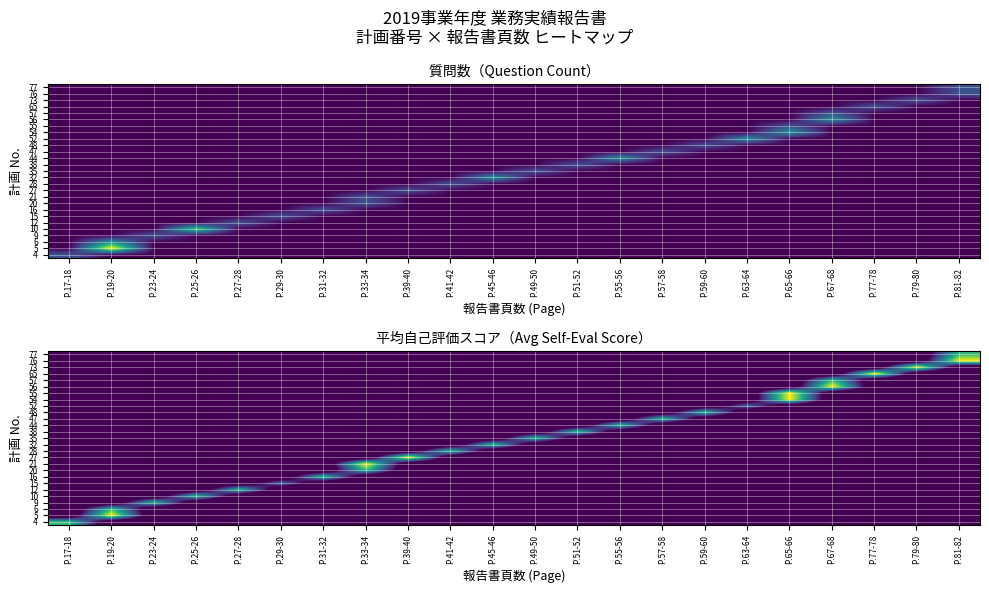

How many values in the row_6 series exceed 0?

1